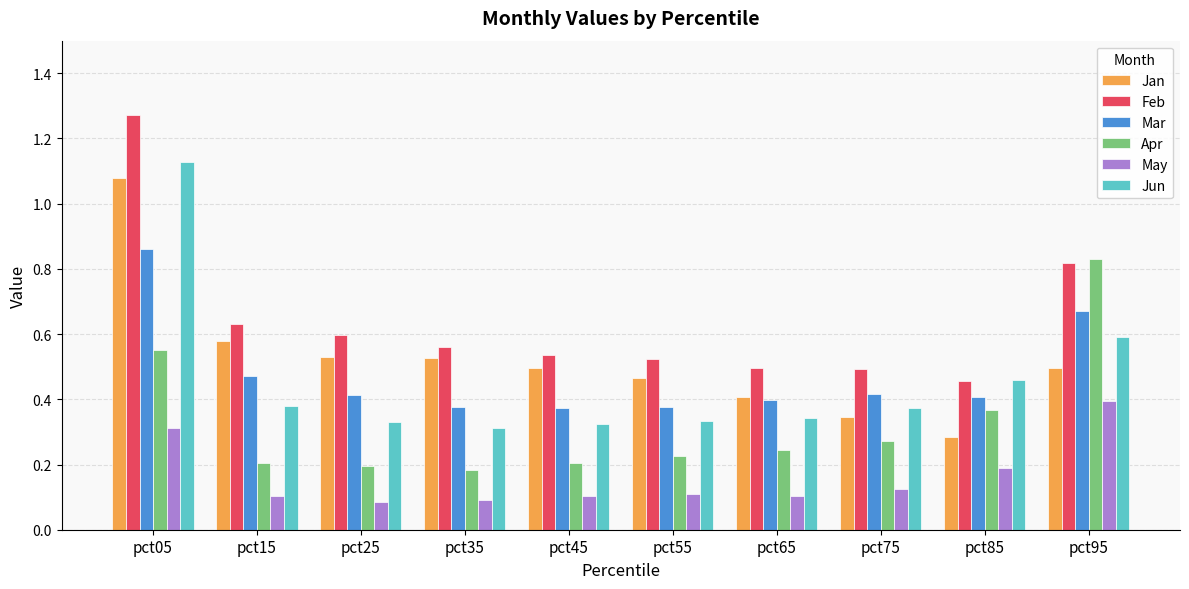

At which category is the sum across all series the highest?

pct05